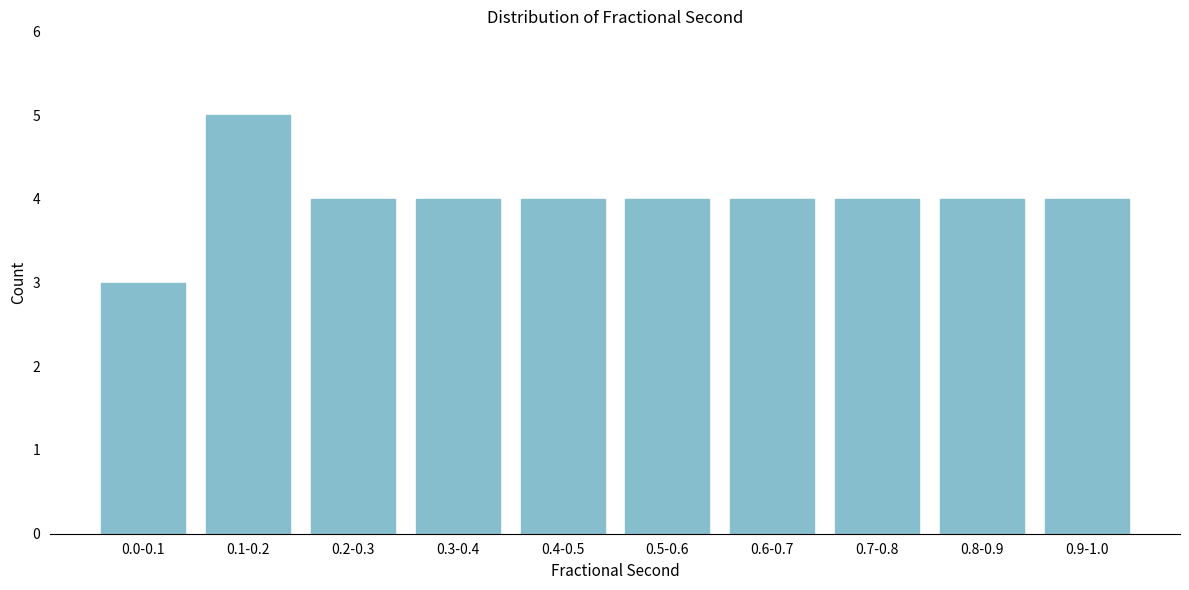

Reading right to left, list all the values displayed in this chart.

0.9-1.0=4	0.8-0.9=4	0.7-0.8=4	0.6-0.7=4	0.5-0.6=4	0.4-0.5=4	0.3-0.4=4	0.2-0.3=4	0.1-0.2=5	0.0-0.1=3